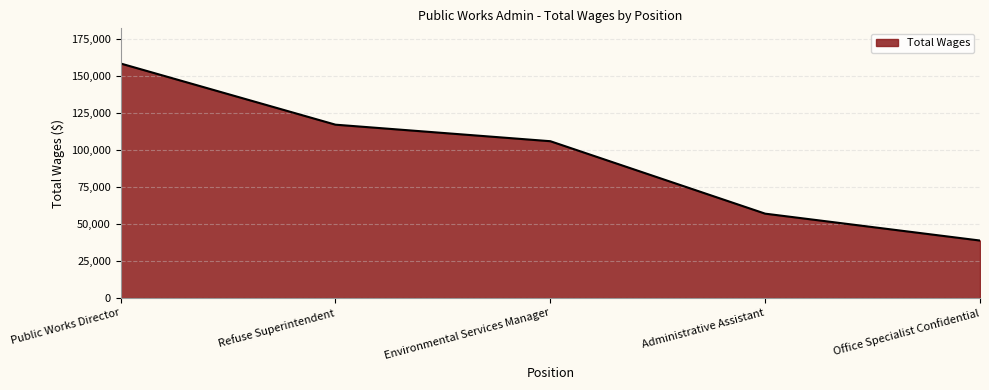

What is the approximate value at Environmental Services Manager, to the nearest 10?

105910